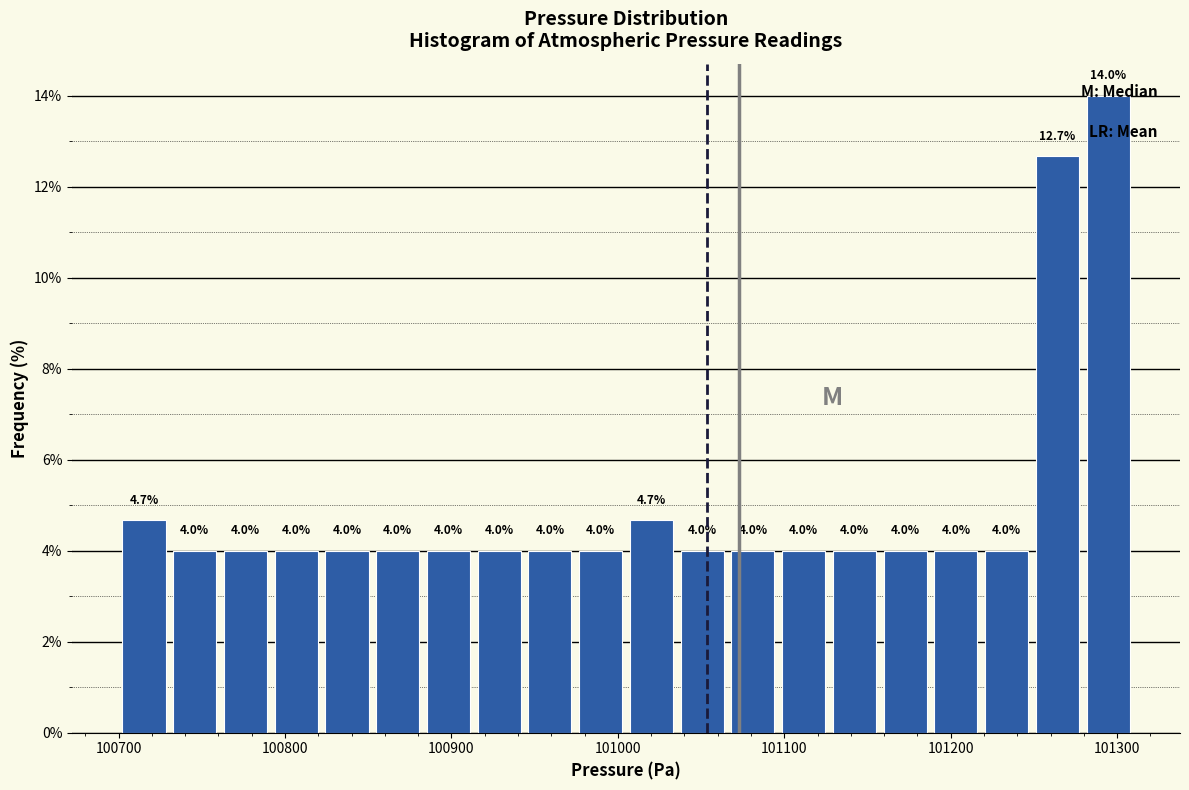

Read against the x-axis, roughly where is the centre of the tallest bar?

101290